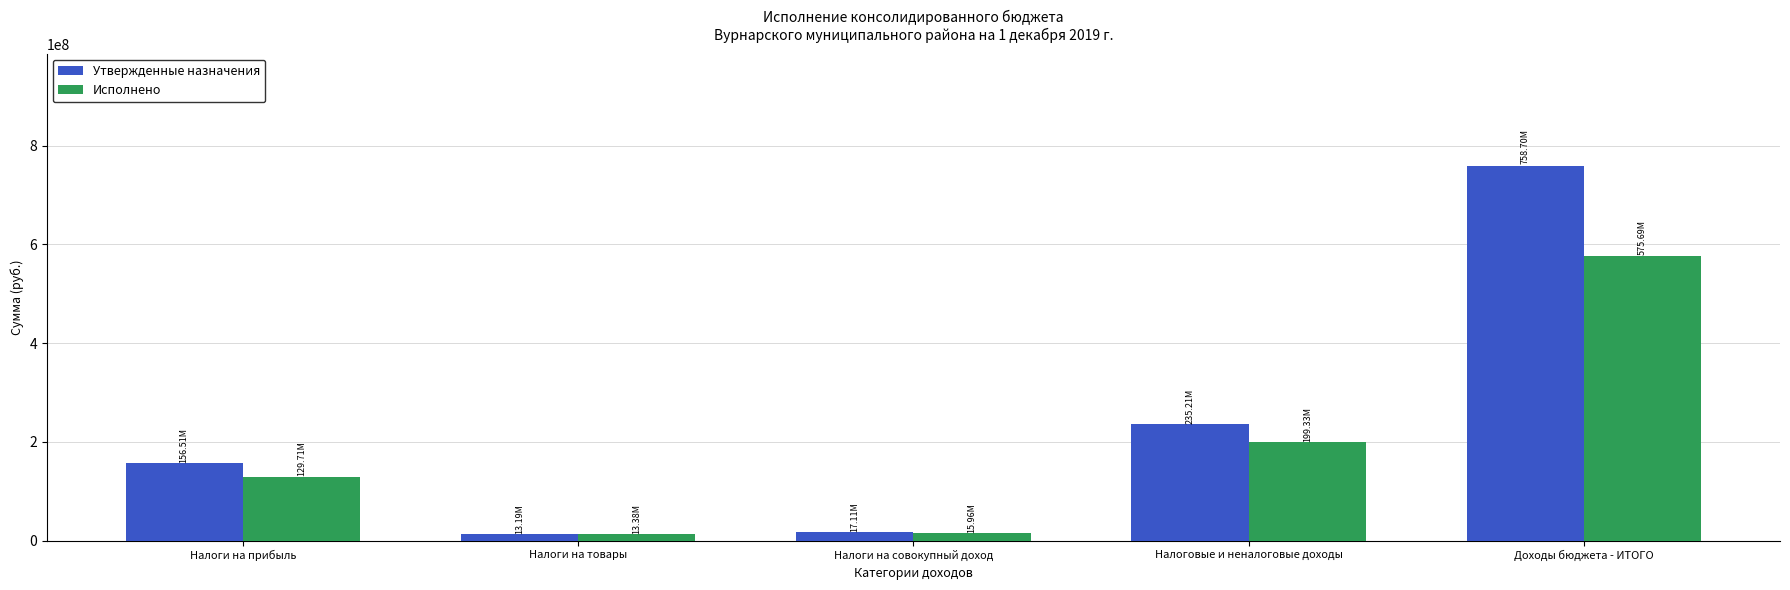

Which series has the largest range (max minus min)?

Утвержденные назначения